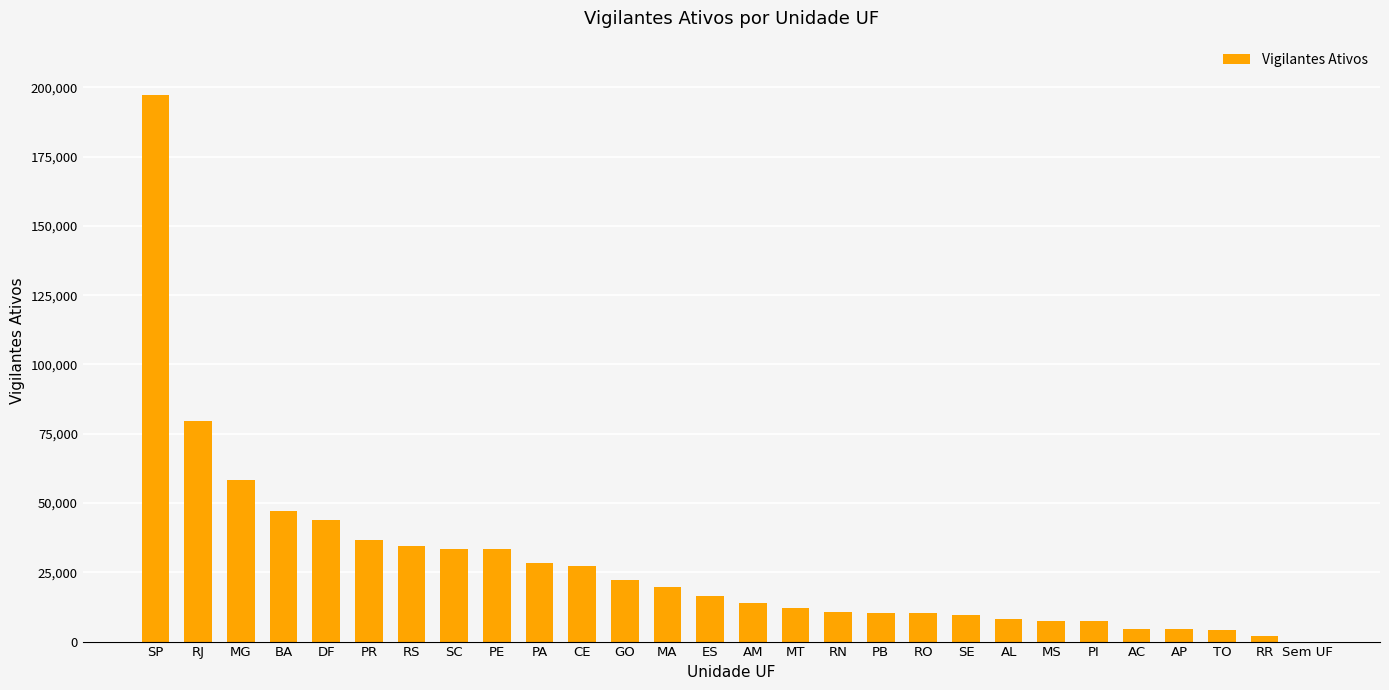

How many data points does each series have?

28